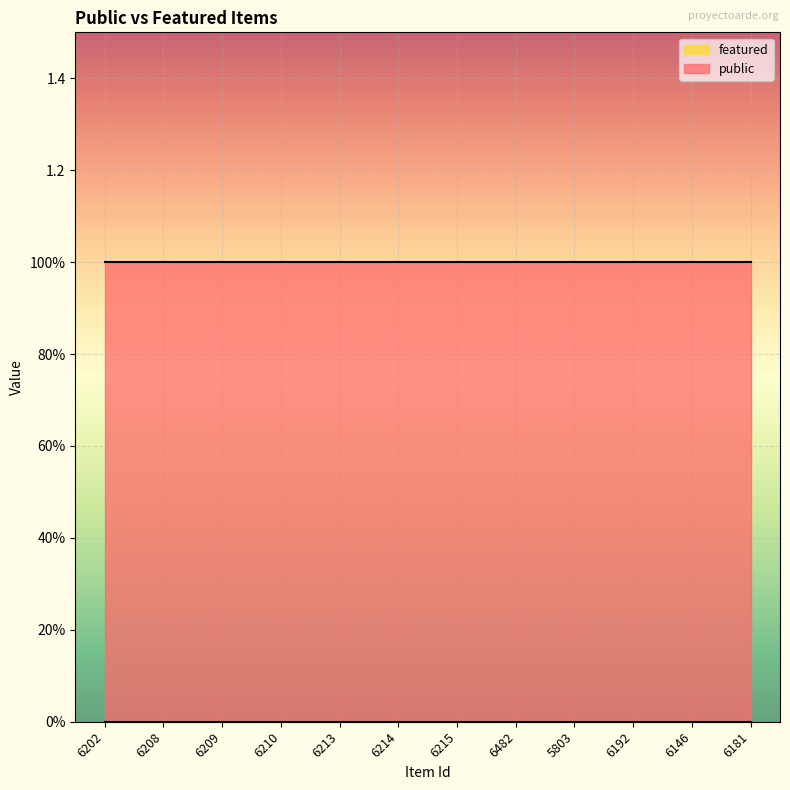

True or false: featured and public cross at least once.

False